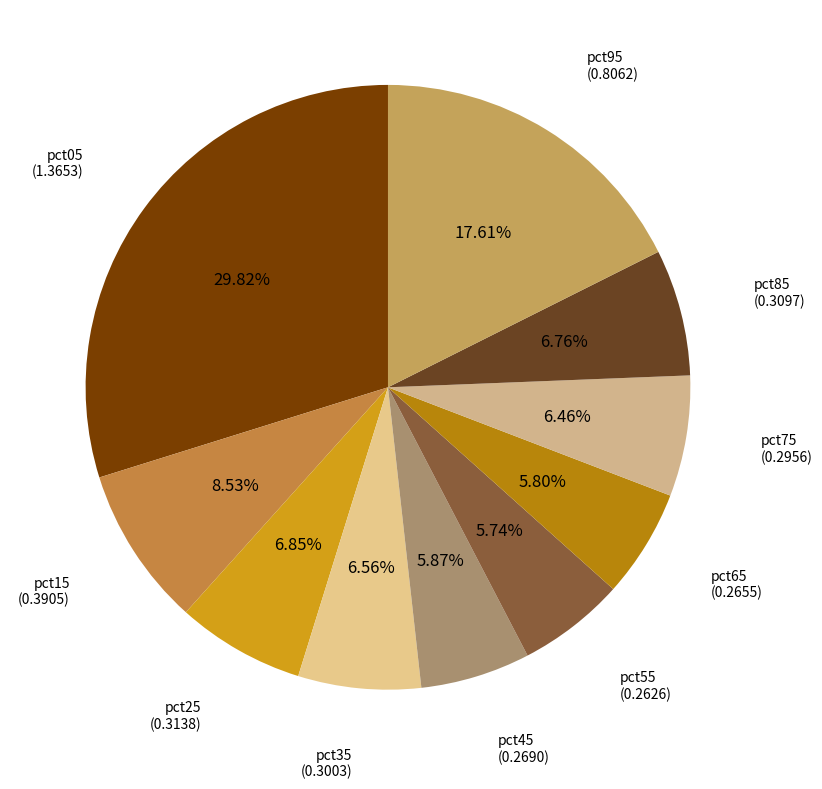

How many slices are in this pie chart?

10